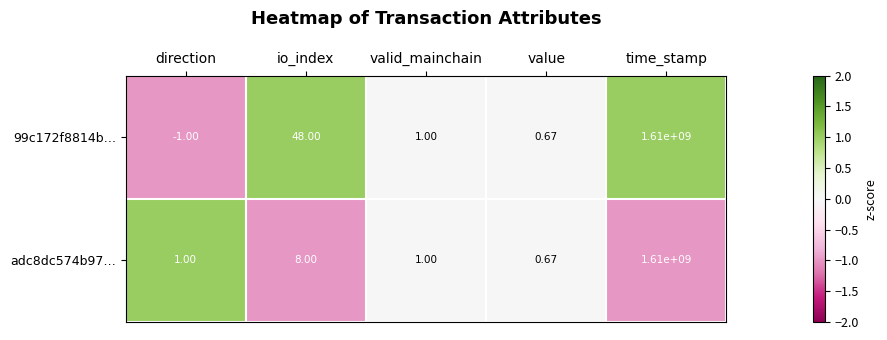

Count the number of data series in this chart.

2